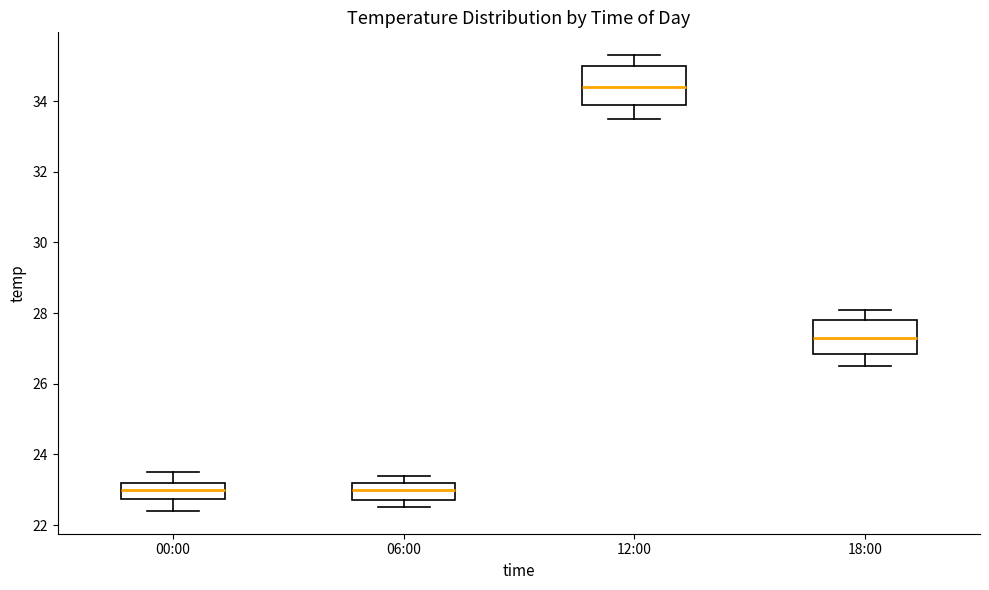

Which box's median line is the highest?

12:00